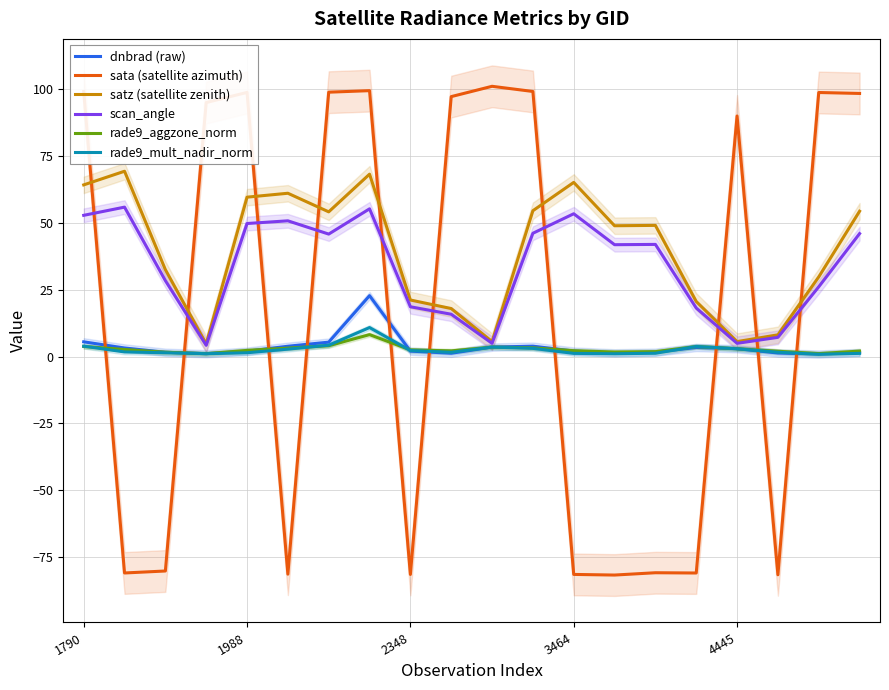

Which series has the widest spread of values?

sata (satellite azimuth)